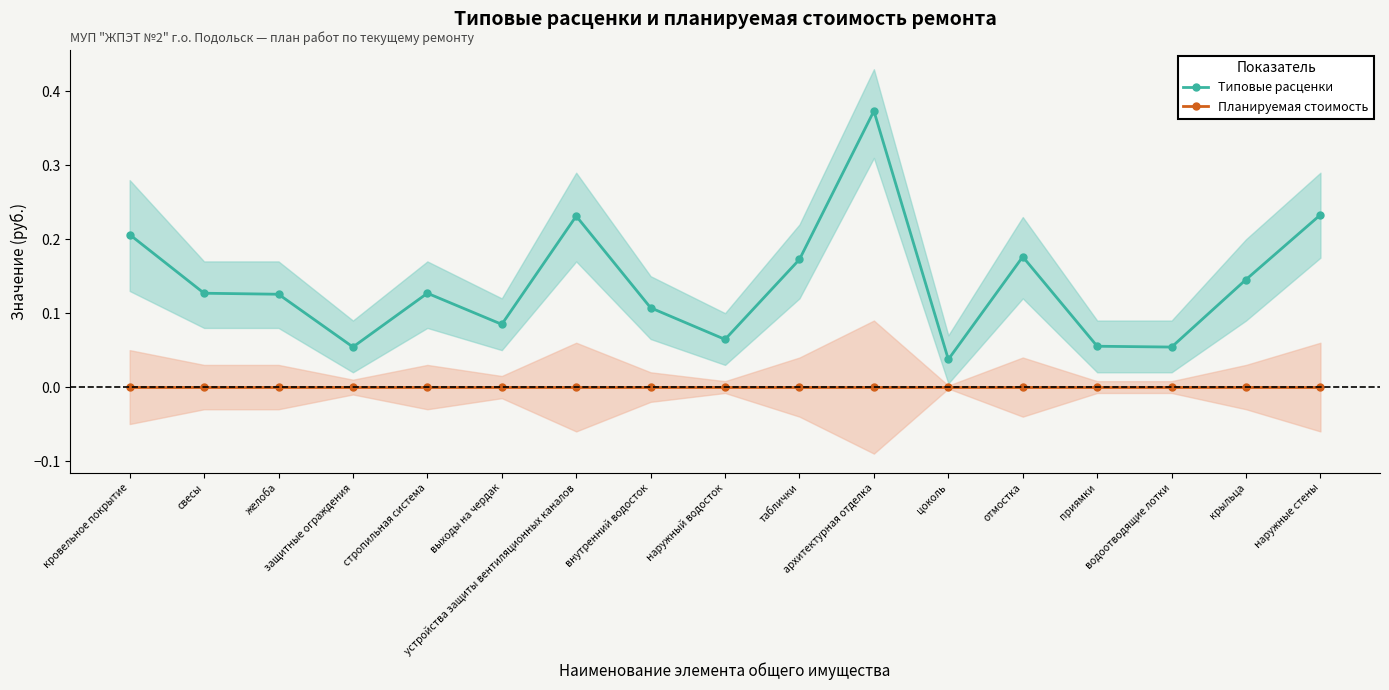

Reading left to right, extract all data points from this chart.

Типовые расценки: 0.2	0.1	0.1	0.1	0.1	0.1	0.2	0.1	0.1	0.2	0.4	0.0	0.2	0.1	0.1	0.1	0.2
Планируемая стоимость: 0.0	0.0	0.0	0.0	0.0	0.0	0.0	0.0	0.0	0.0	0.0	0.0	0.0	0.0	0.0	0.0	0.0